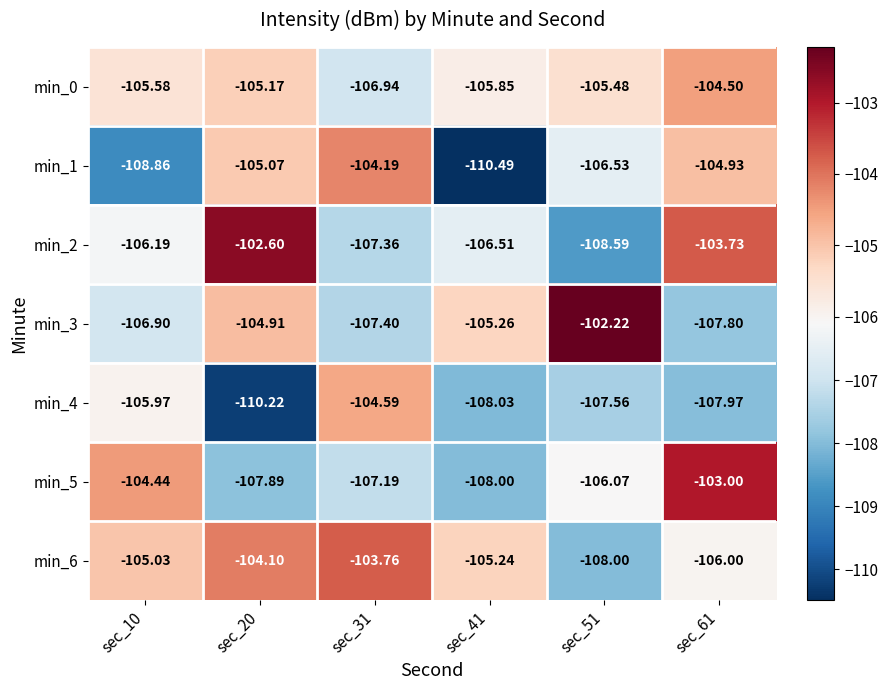

Reading right to left, extract all data points from this chart.

min_0: sec_61=-104.5	sec_51=-105.5	sec_41=-105.8	sec_31=-106.9	sec_20=-105.2	sec_10=-105.6
min_1: sec_61=-104.9	sec_51=-106.5	sec_41=-110.5	sec_31=-104.2	sec_20=-105.1	sec_10=-108.9
min_2: sec_61=-103.7	sec_51=-108.6	sec_41=-106.5	sec_31=-107.4	sec_20=-102.6	sec_10=-106.2
min_3: sec_61=-107.8	sec_51=-102.2	sec_41=-105.3	sec_31=-107.4	sec_20=-104.9	sec_10=-106.9
min_4: sec_61=-108.0	sec_51=-107.6	sec_41=-108.0	sec_31=-104.6	sec_20=-110.2	sec_10=-106.0
min_5: sec_61=-103.0	sec_51=-106.1	sec_41=-108.0	sec_31=-107.2	sec_20=-107.9	sec_10=-104.4
min_6: sec_61=-106.0	sec_51=-108.0	sec_41=-105.2	sec_31=-103.8	sec_20=-104.1	sec_10=-105.0